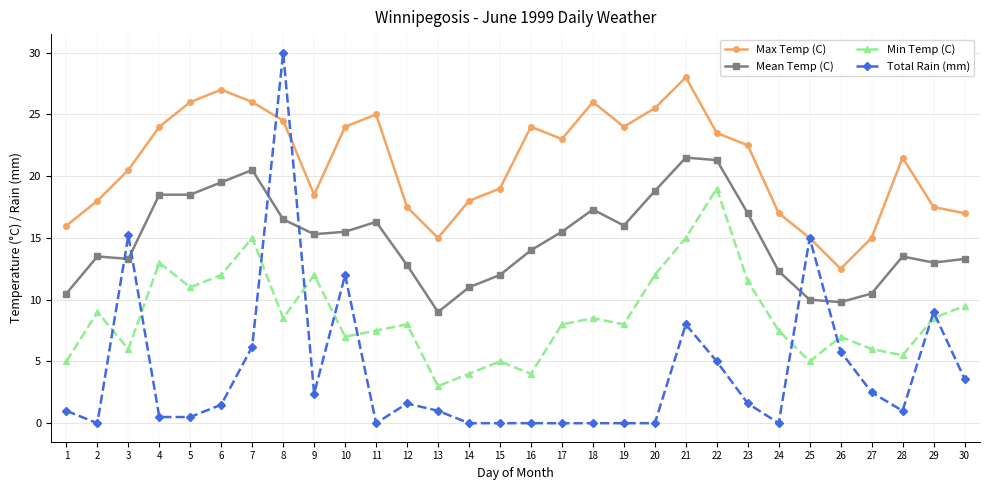

The value of Total Rain (mm) at 10 is 7.2. True or false?

False